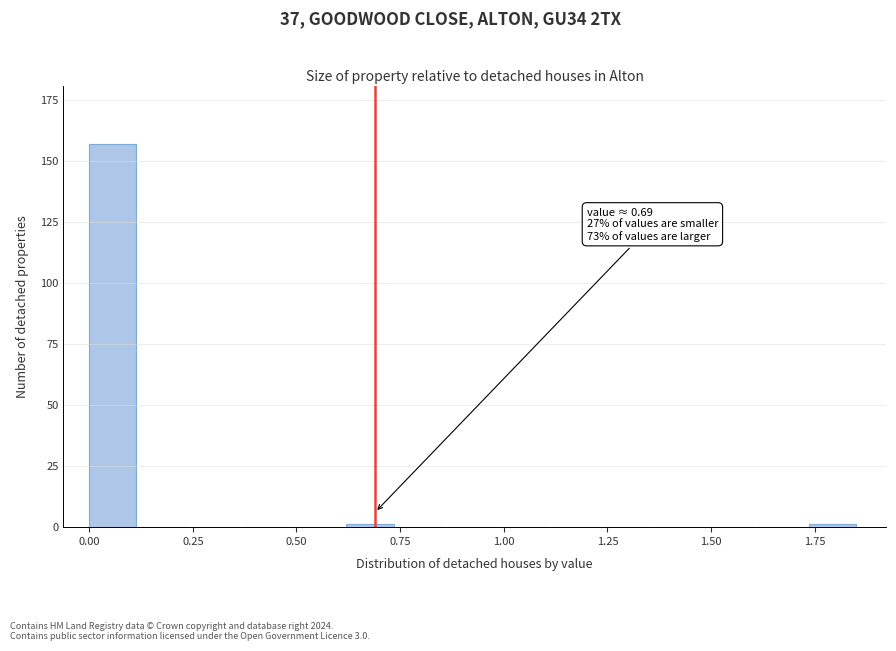

Around what value on the x-axis is the tallest bar? Give the approximate position of its centre, as read against the axis.

0.05